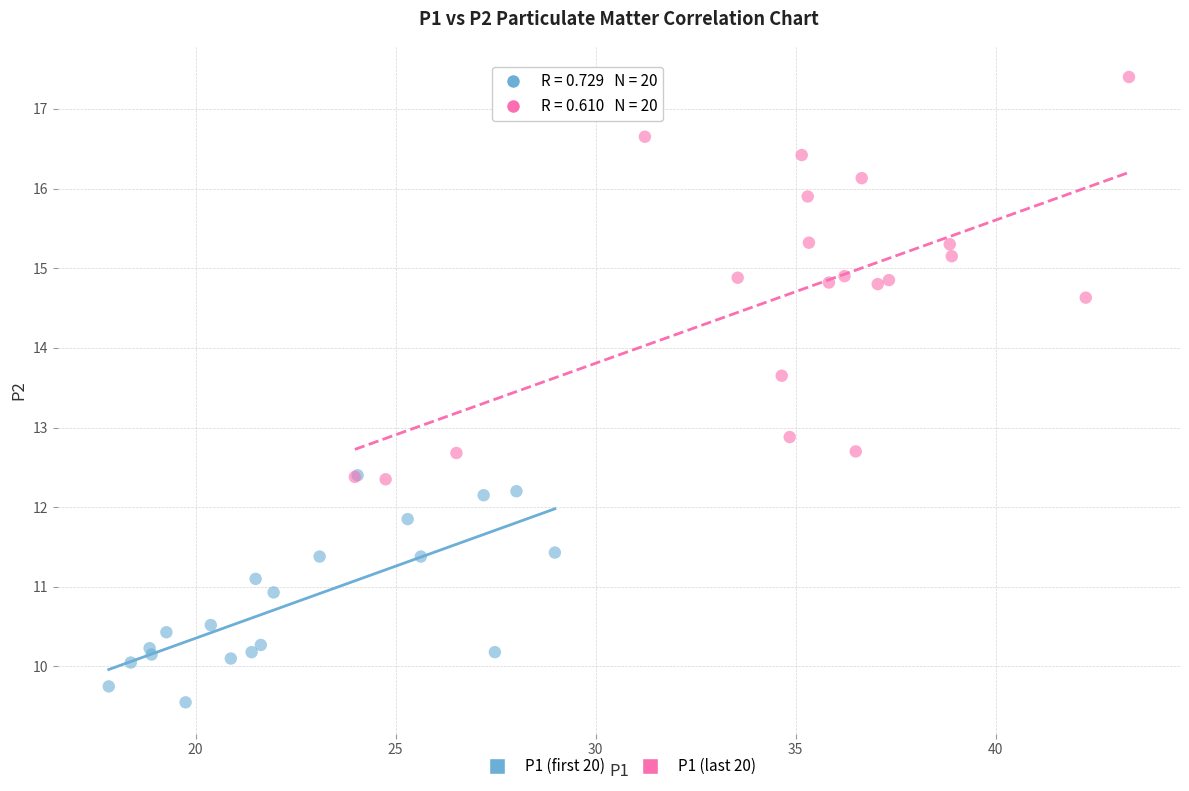

Which series contains the highest Y value?

P1 (last 20)